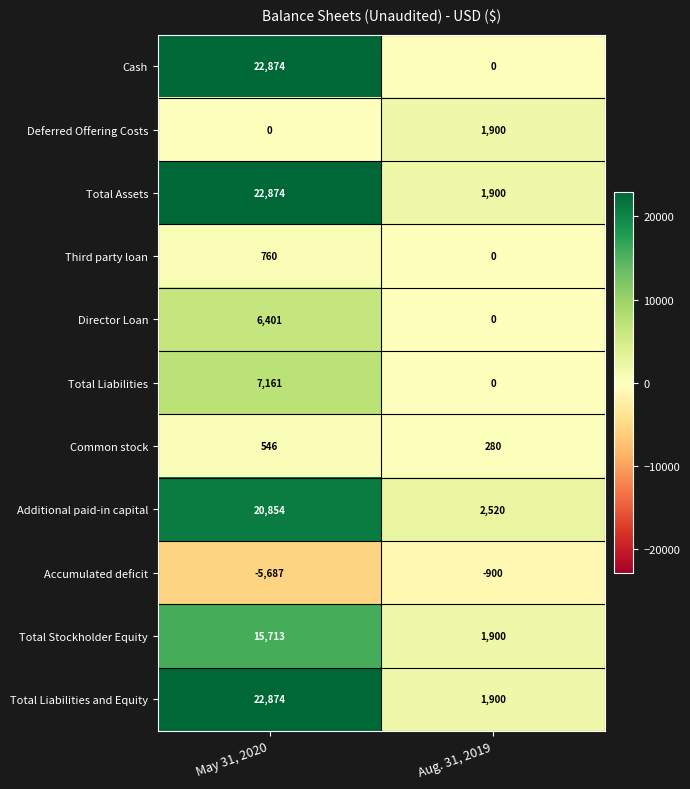

At which category does the chart reach its minimum across all series?

May 31, 2020